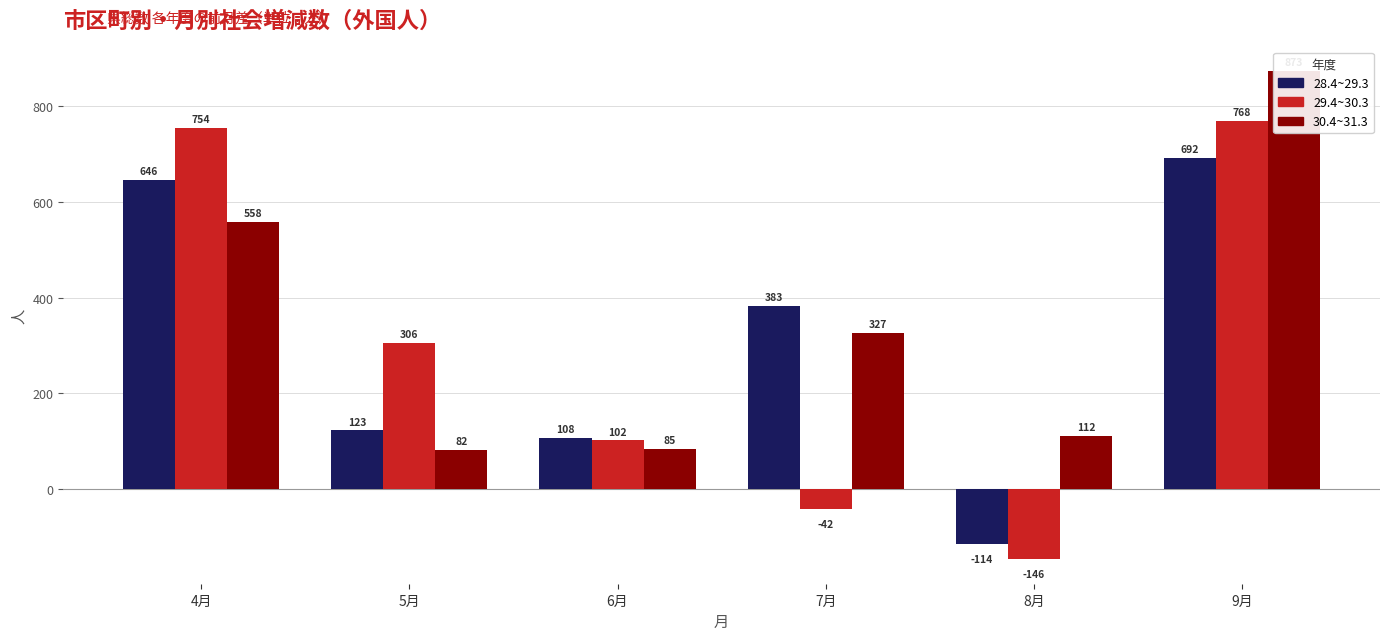

What is the sum of all 28.4~29.3 values?

1838